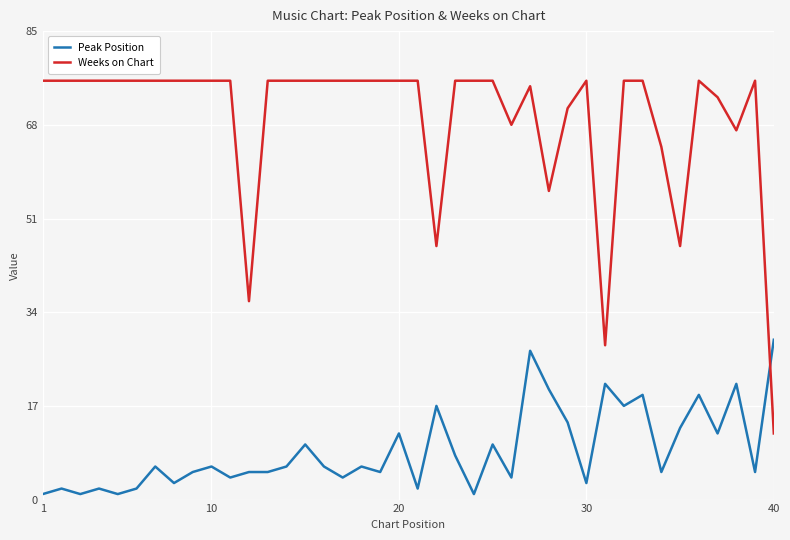

What is the difference between the maximum and minimum values in the Peak Position series?

28